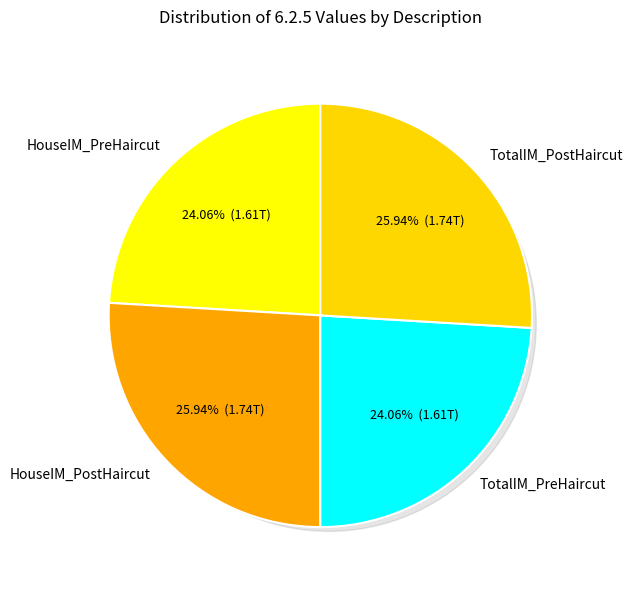

What percentage is NOT represented by TotalIM_PostHaircut?

74.1%